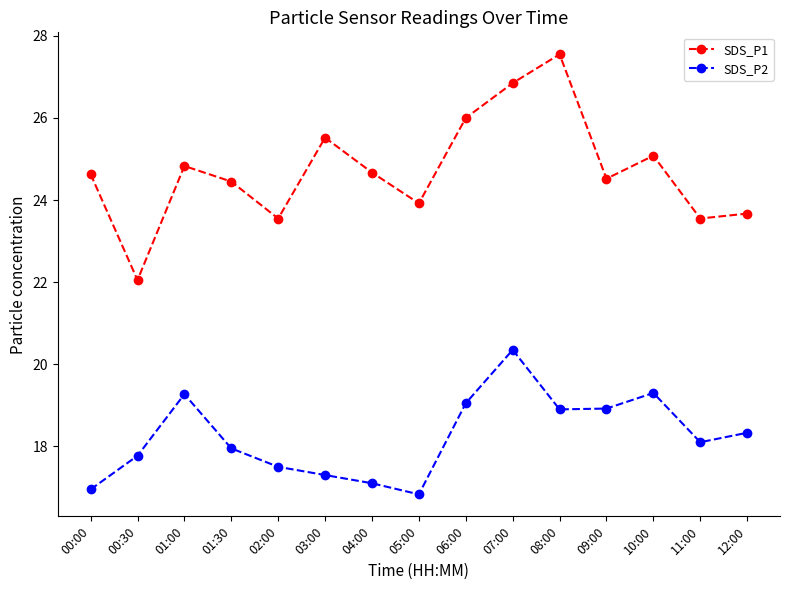

What is the sum of the SDS_P1 values at 12:00 and 11:00?

47.2